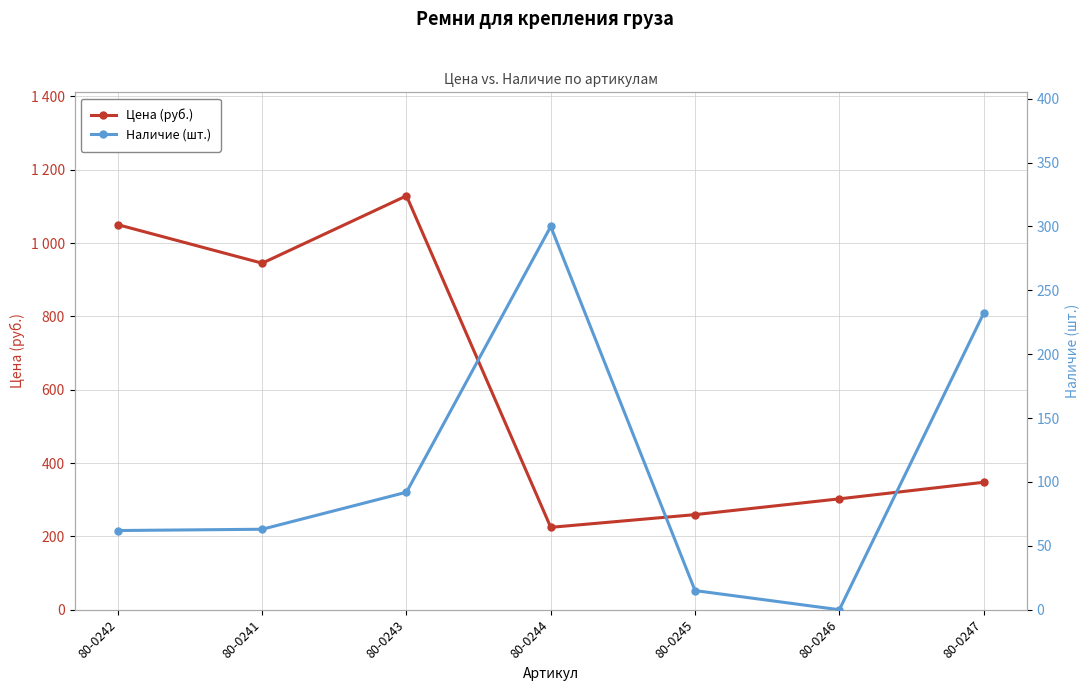

Reading left to right, extract all data points from this chart.

Цена (руб.): 80-0242=1050.0	80-0241=945.0	80-0243=1128.8	80-0244=224.7	80-0245=259.4	80-0246=302.4	80-0247=347.6
Наличие (шт.): 80-0242=62.0	80-0241=63.0	80-0243=92.0	80-0244=300.0	80-0245=15.0	80-0246=0.0	80-0247=232.0